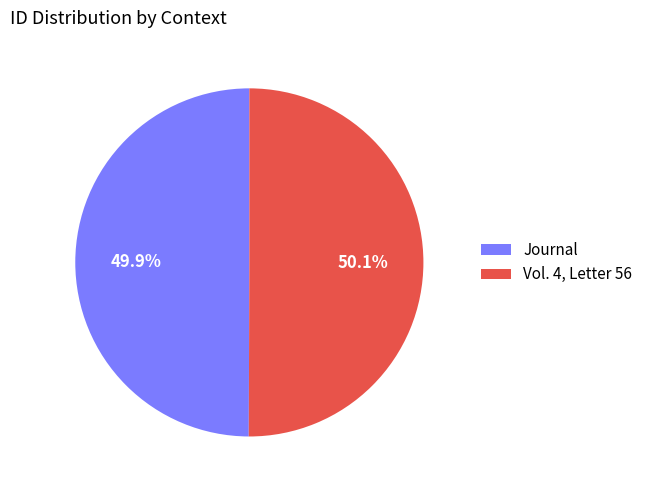

To the nearest percent, what percentage of the pie is Journal?

50%